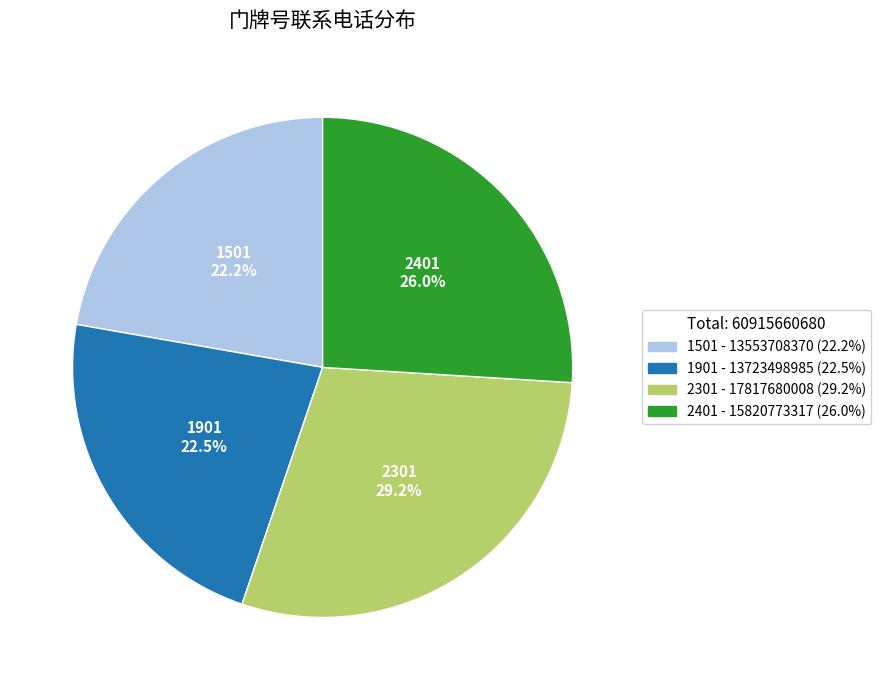

What is the largest slice in the pie chart?

2301